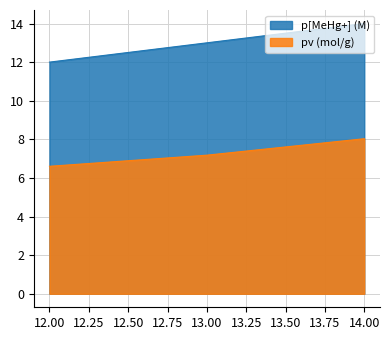

How many data points are less than 13?

1